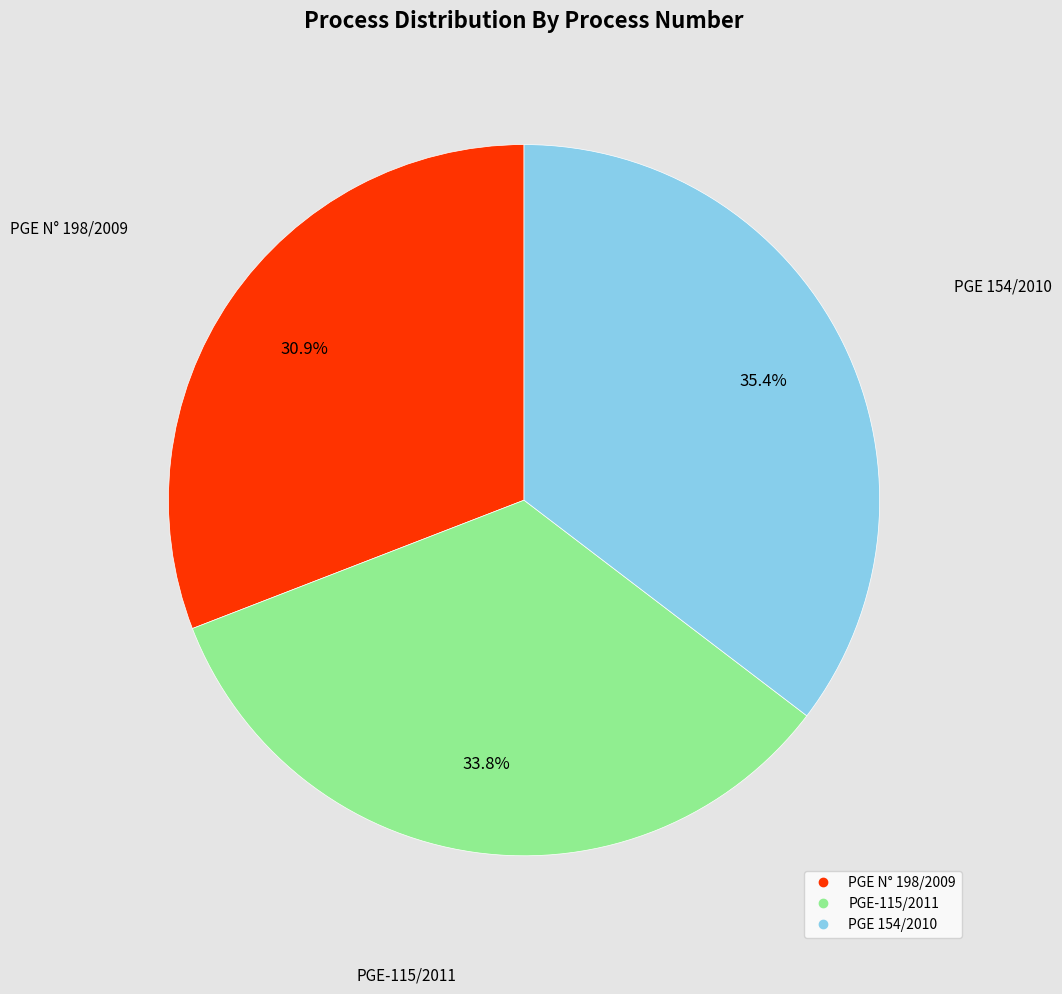

Rank the categories by value from highest to lowest.

PGE 154/2010, PGE-115/2011, PGE N° 198/2009